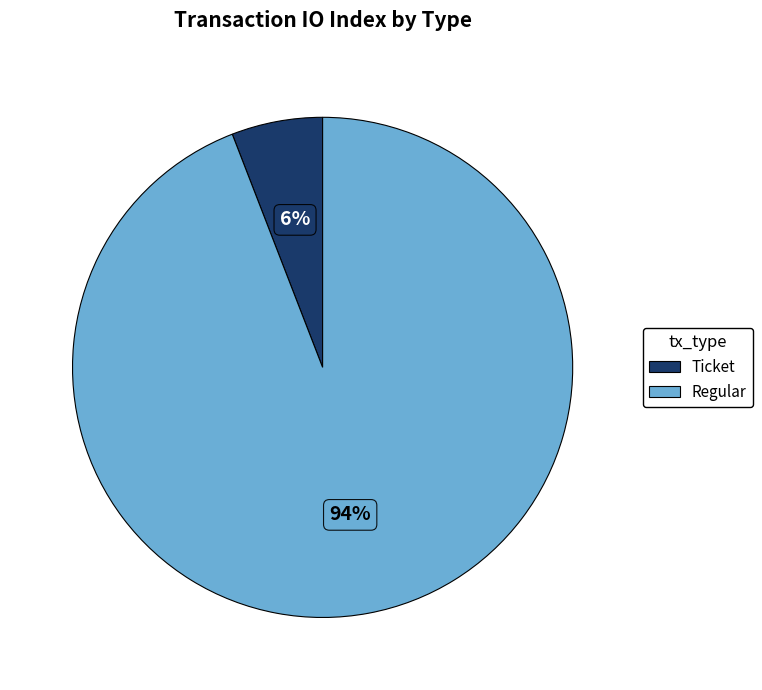

To the nearest percent, what is the average slice percentage?

50%